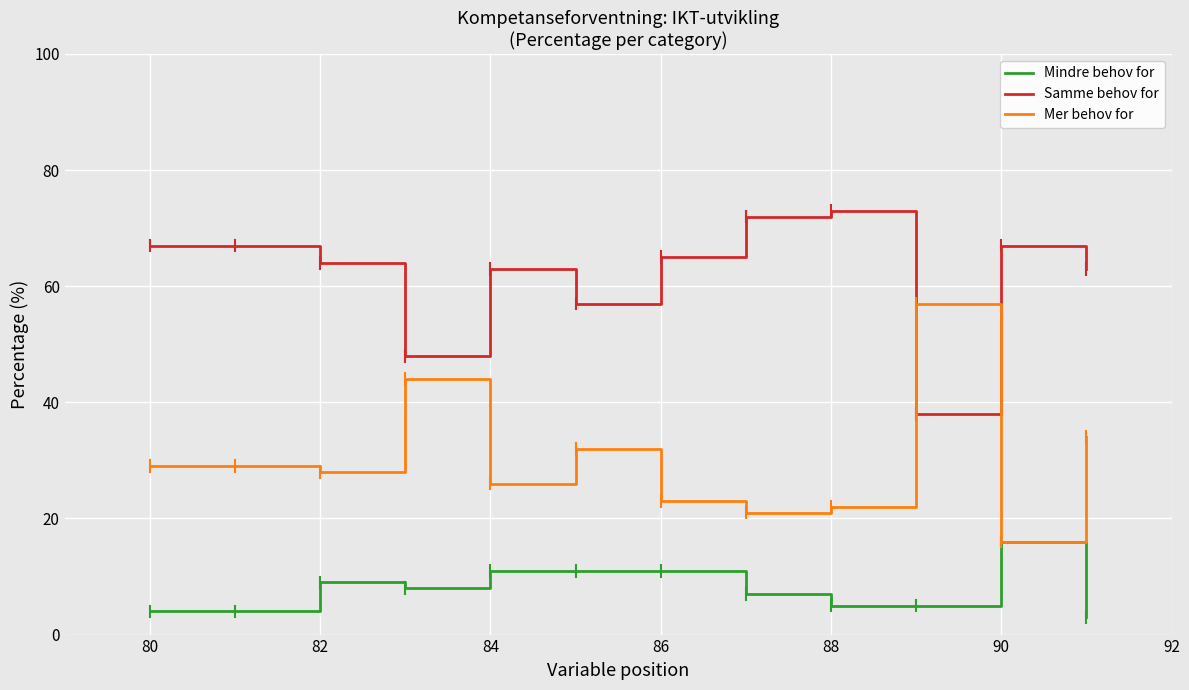

Reading right to left, transcribe all the data shown in this chart.

Mindre behov for: 3	16	5	5	7	11	11	11	8	9	4	4
Samme behov for: 63	67	38	73	72	65	57	63	48	64	67	67
Mer behov for: 34	16	57	22	21	23	32	26	44	28	29	29